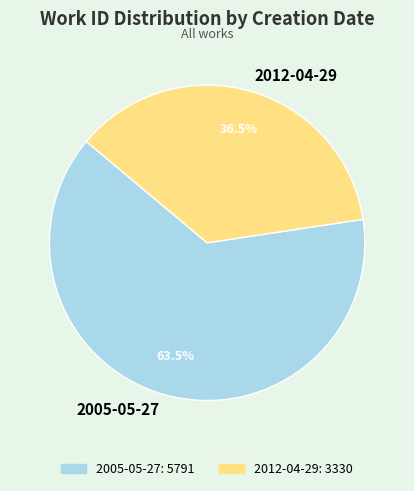

Which slice represents more than half of the pie?

2005-05-27